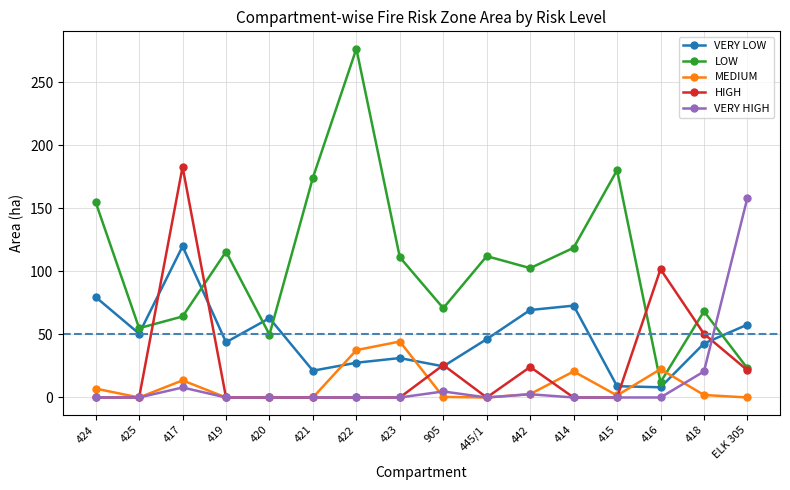

Which series has the widest spread of values?

LOW